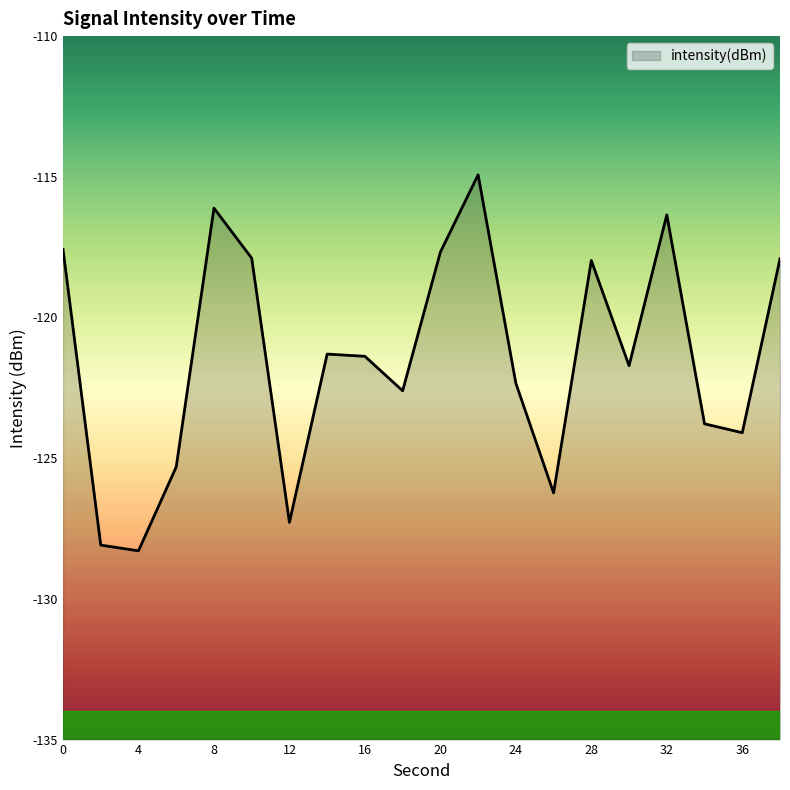

What is the difference between the maximum and minimum values?

13.4